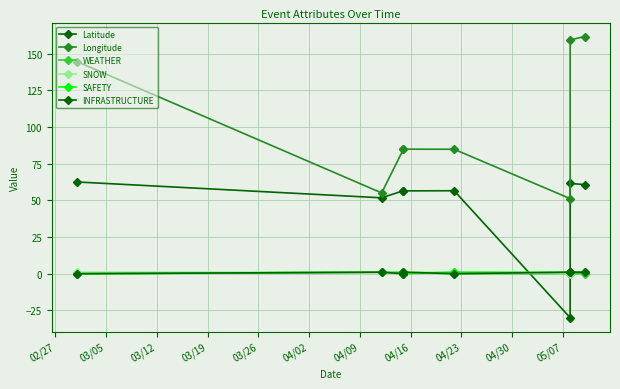

How many data points in INFRASTRUCTURE are less than 1?

3